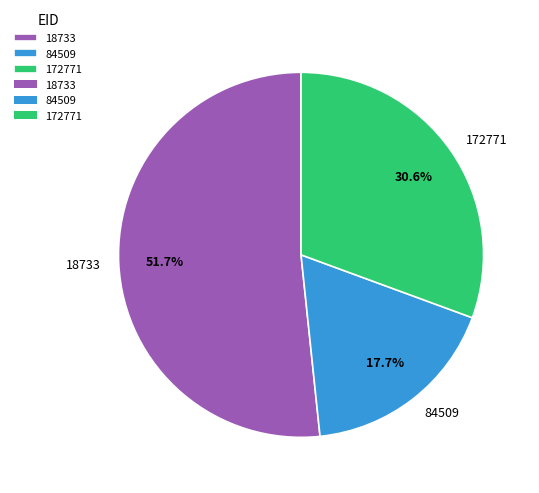

Count the number of slices in the pie.

3